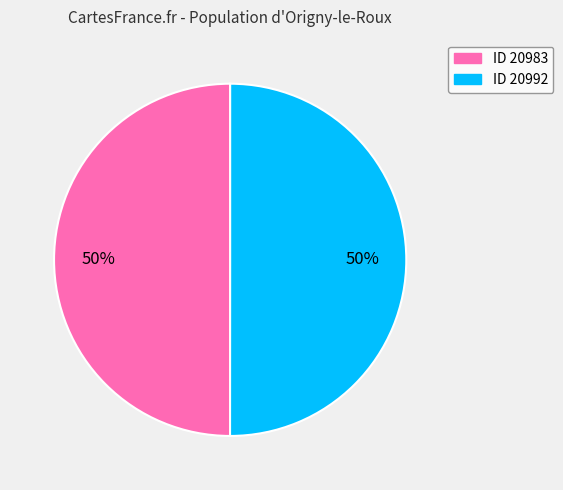

How many slices are in this pie chart?

2